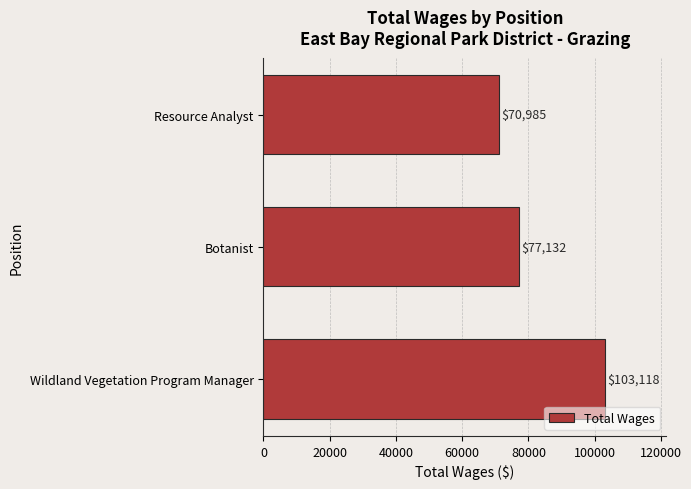

Count the values in the range 70985 to 103118.

3